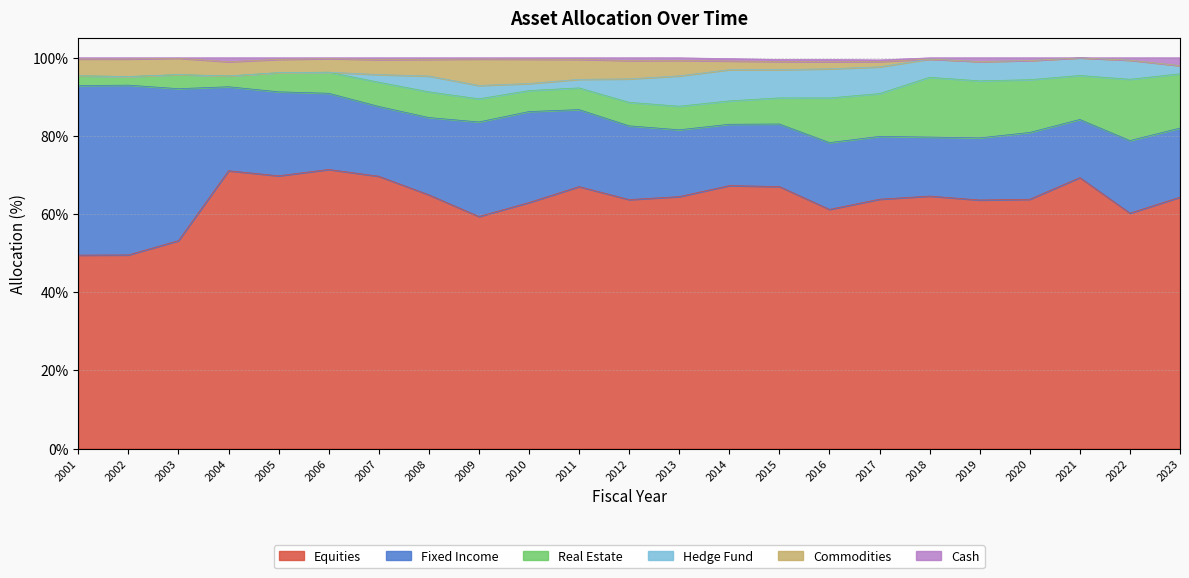

How many intersections are there between Commodities and Cash?

1